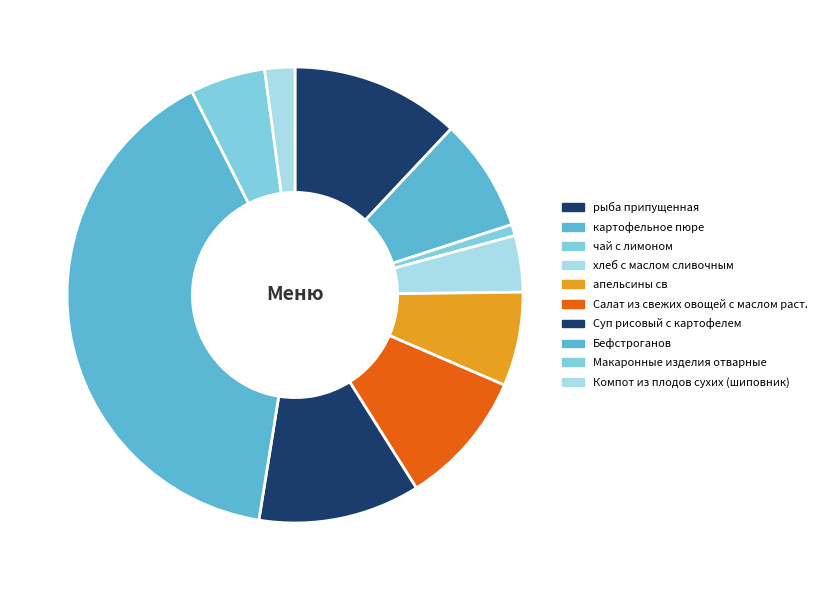

How many segments does this pie chart have?

10